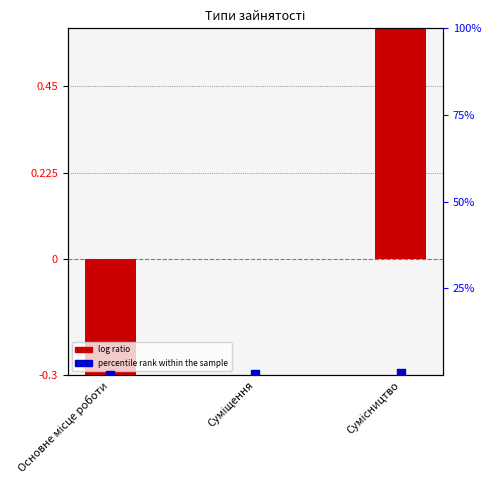

At which category is the sum across all series the highest?

Сумісництво